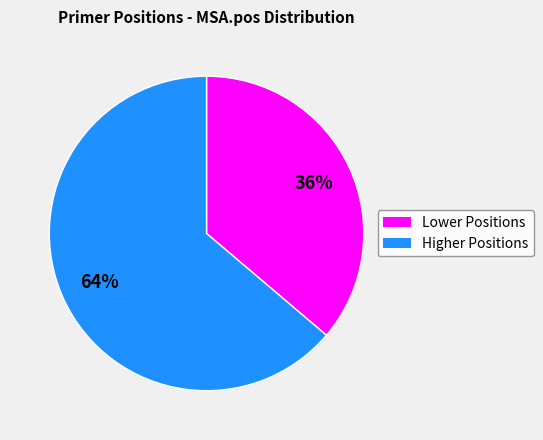

Count the number of slices in the pie.

2